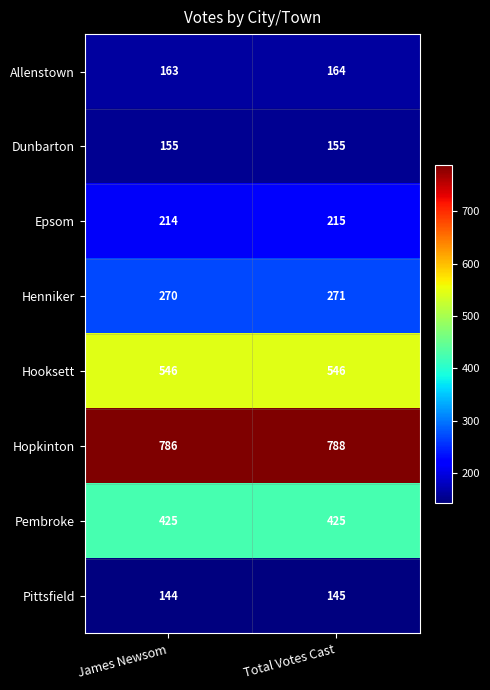

Reading right to left, extract all data points from this chart.

Allenstown: Total Votes Cast=164	James Newsom=163
Dunbarton: Total Votes Cast=155	James Newsom=155
Epsom: Total Votes Cast=215	James Newsom=214
Henniker: Total Votes Cast=271	James Newsom=270
Hooksett: Total Votes Cast=546	James Newsom=546
Hopkinton: Total Votes Cast=788	James Newsom=786
Pembroke: Total Votes Cast=425	James Newsom=425
Pittsfield: Total Votes Cast=145	James Newsom=144